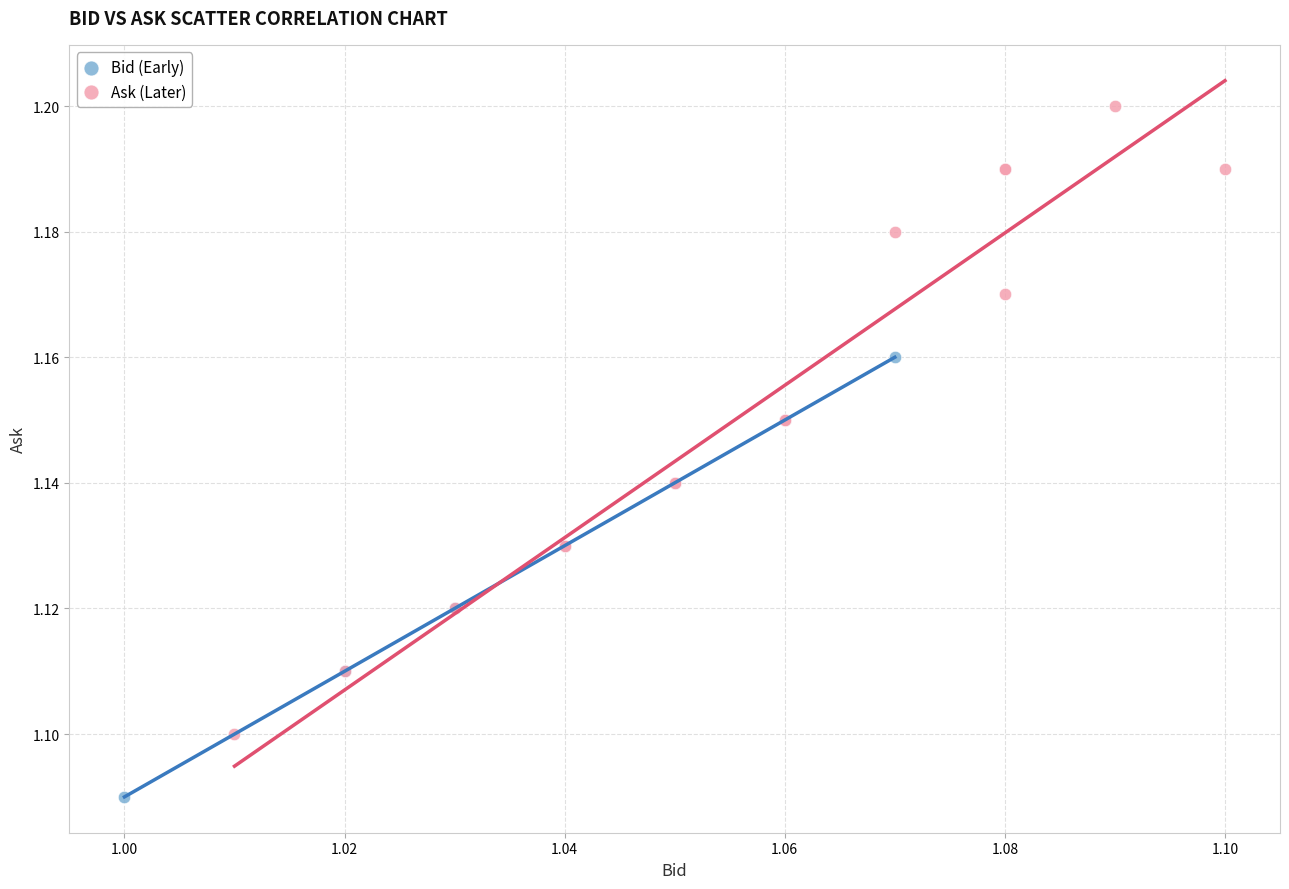

Which series contains the lowest Y value?

Bid (Early)